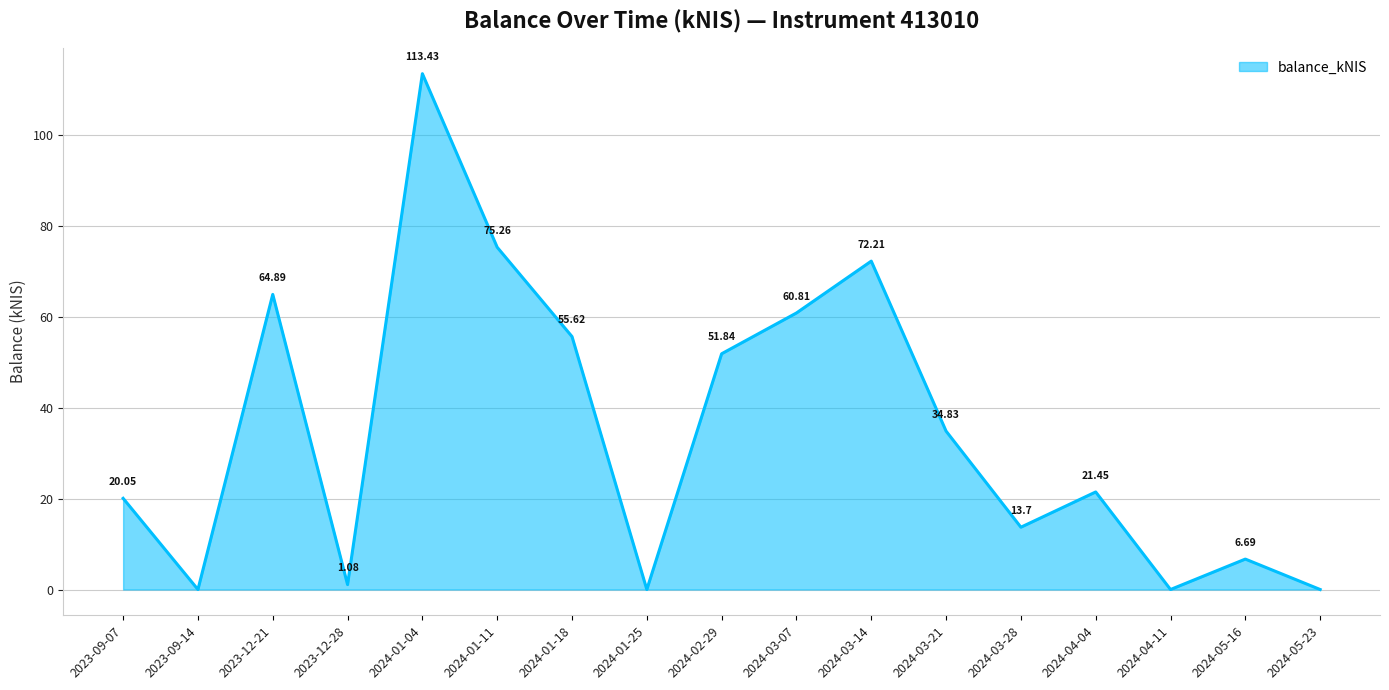

Where is the first local minimum?

2023-09-14